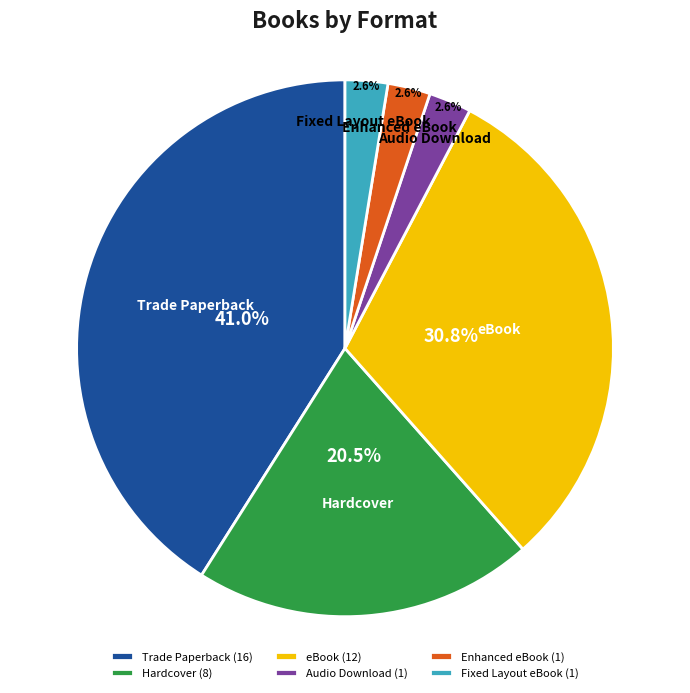

To the nearest percent, what percentage of the pie is eBook?

31%